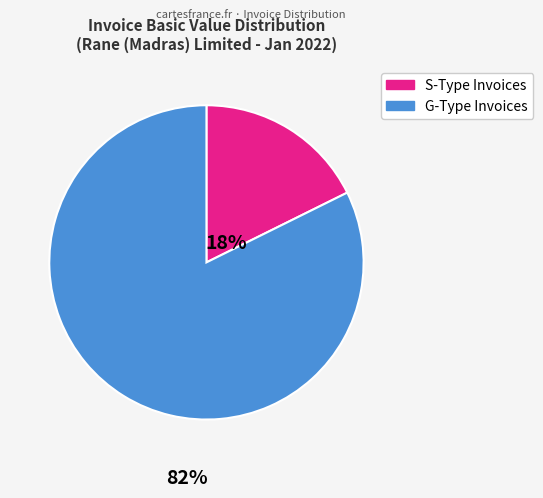

Is there a majority slice in this chart?

Yes